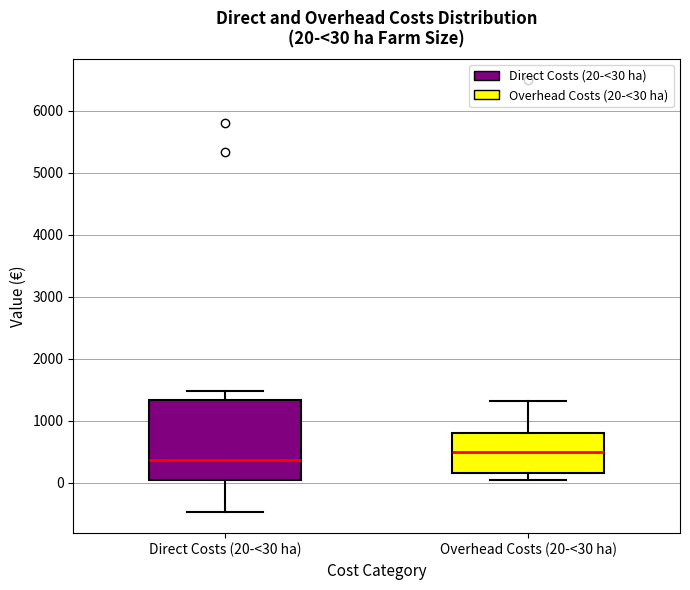

Which box's median line is the highest?

Overhead Costs (20-<30 ha)